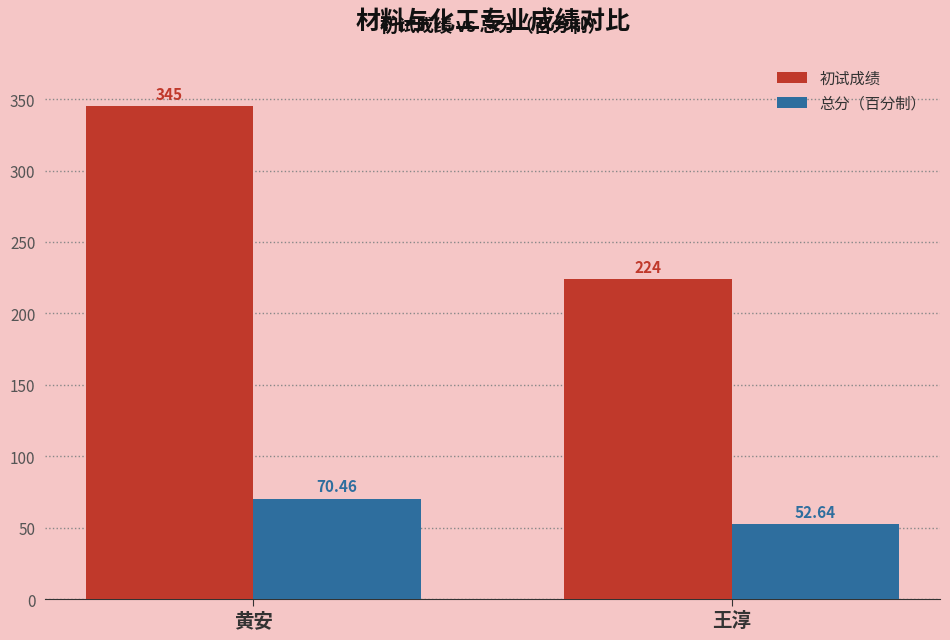

Which category has the highest value across all series?

黄安